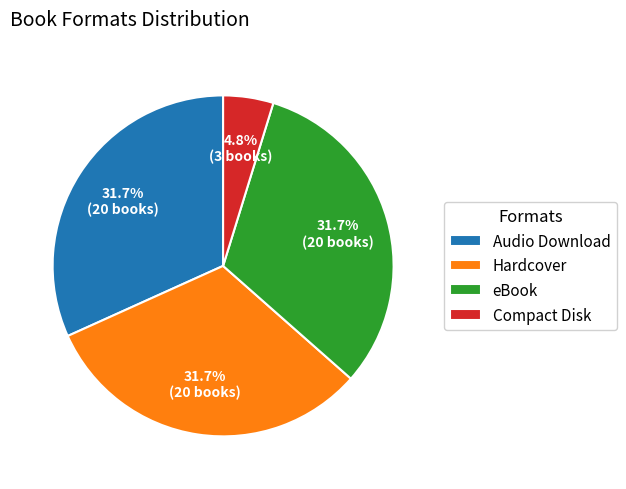

True or false: Compact Disk accounts for 5% of the total.

True